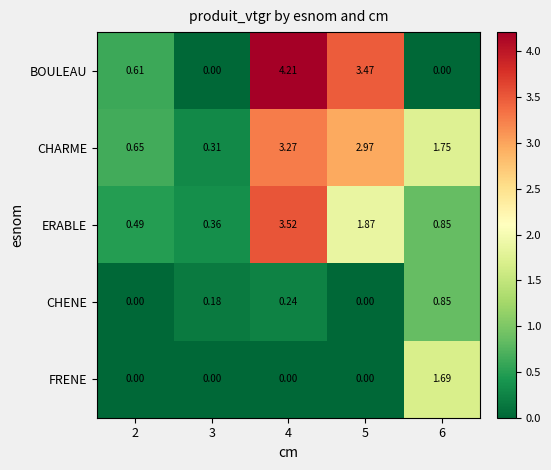

At how many categories does at least one series exceed 2?

2